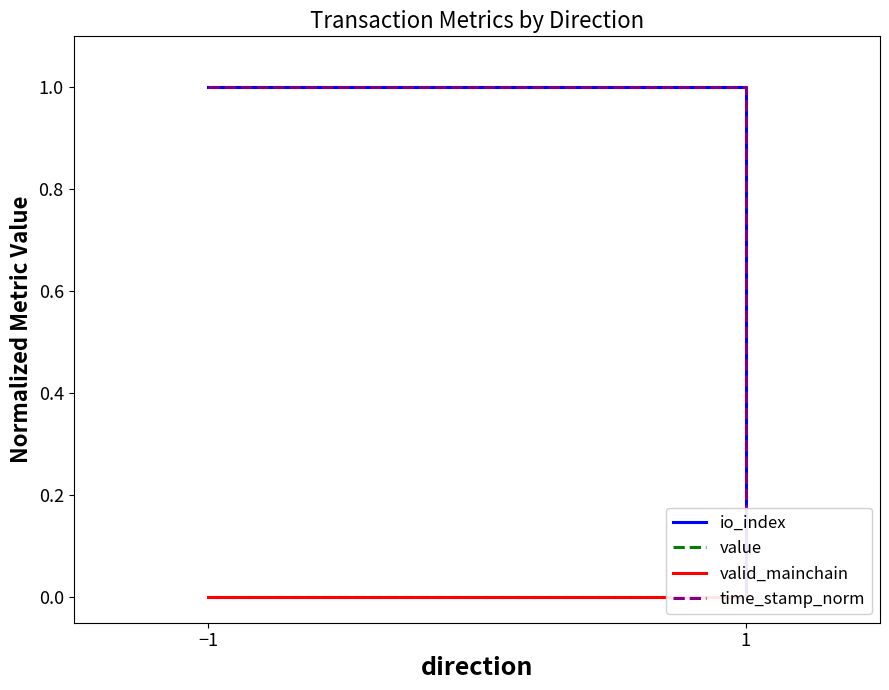

What is the label of the 1st point from the left?

−1